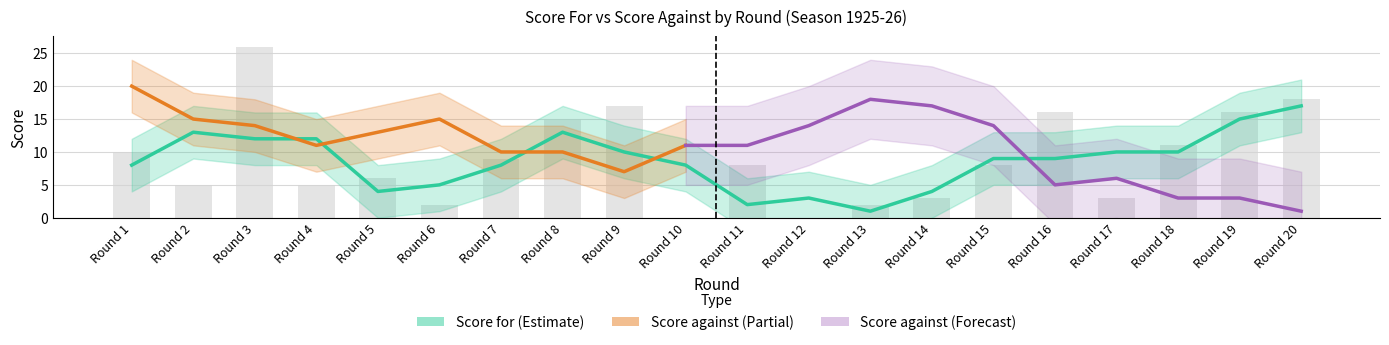

Which label corresponds to the largest value in the chart?

Round 3